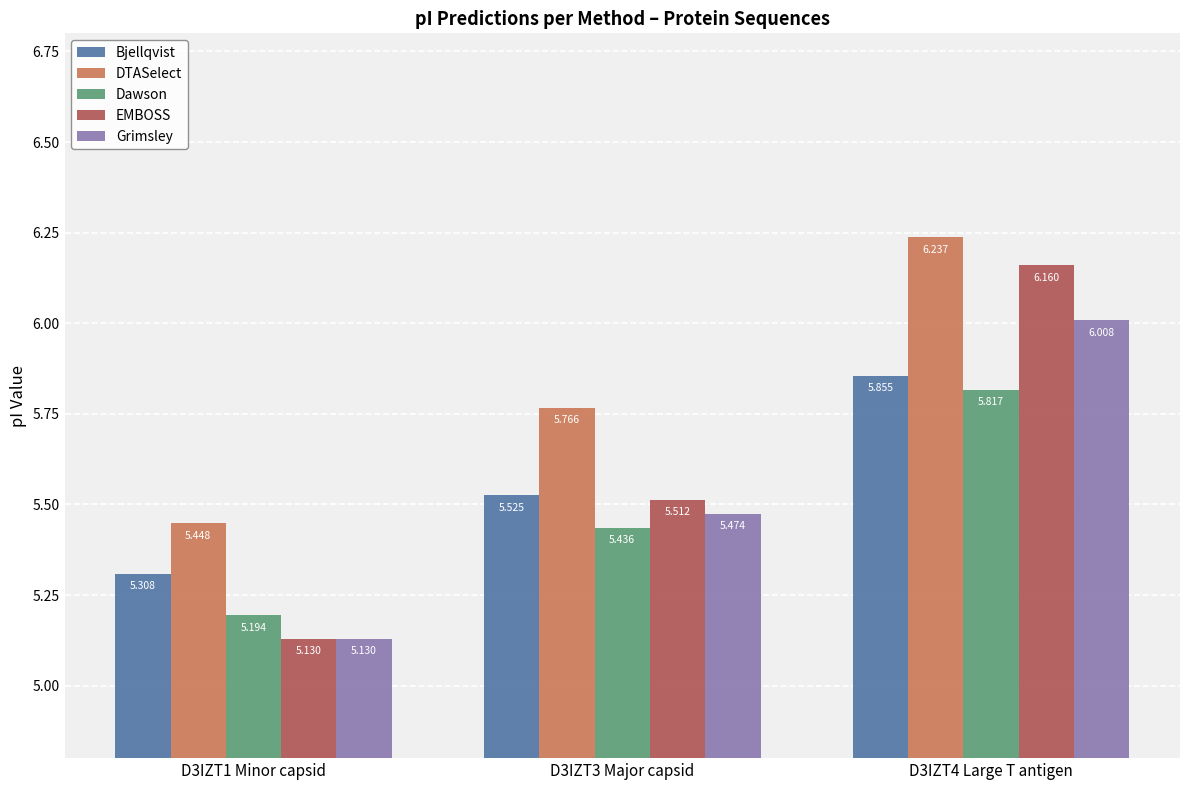

Which series has the largest range (max minus min)?

EMBOSS